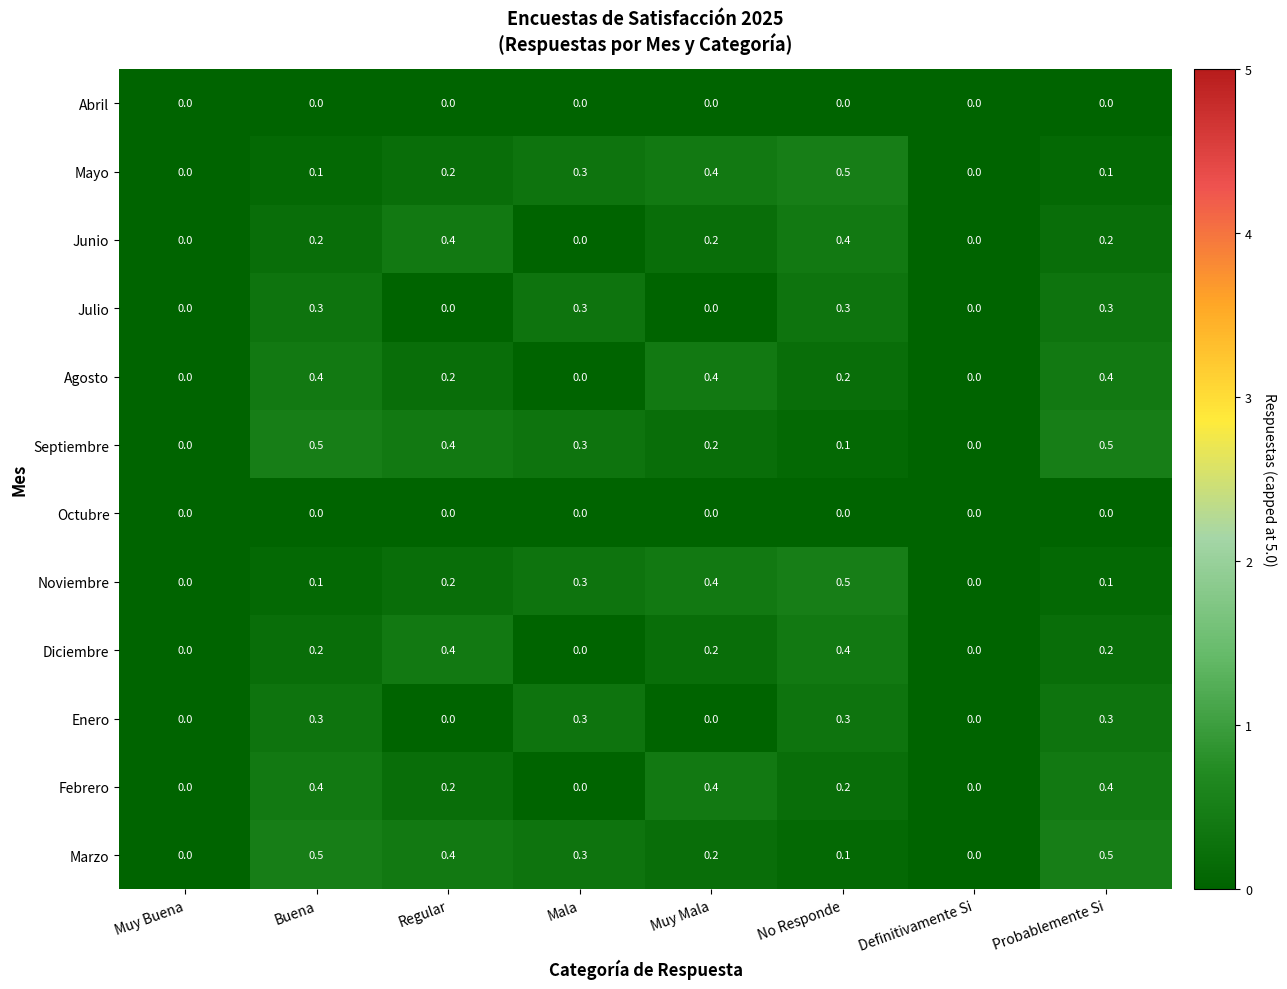

What is the sum of the Noviembre values at No Responde and Probablemente Si?

0.6